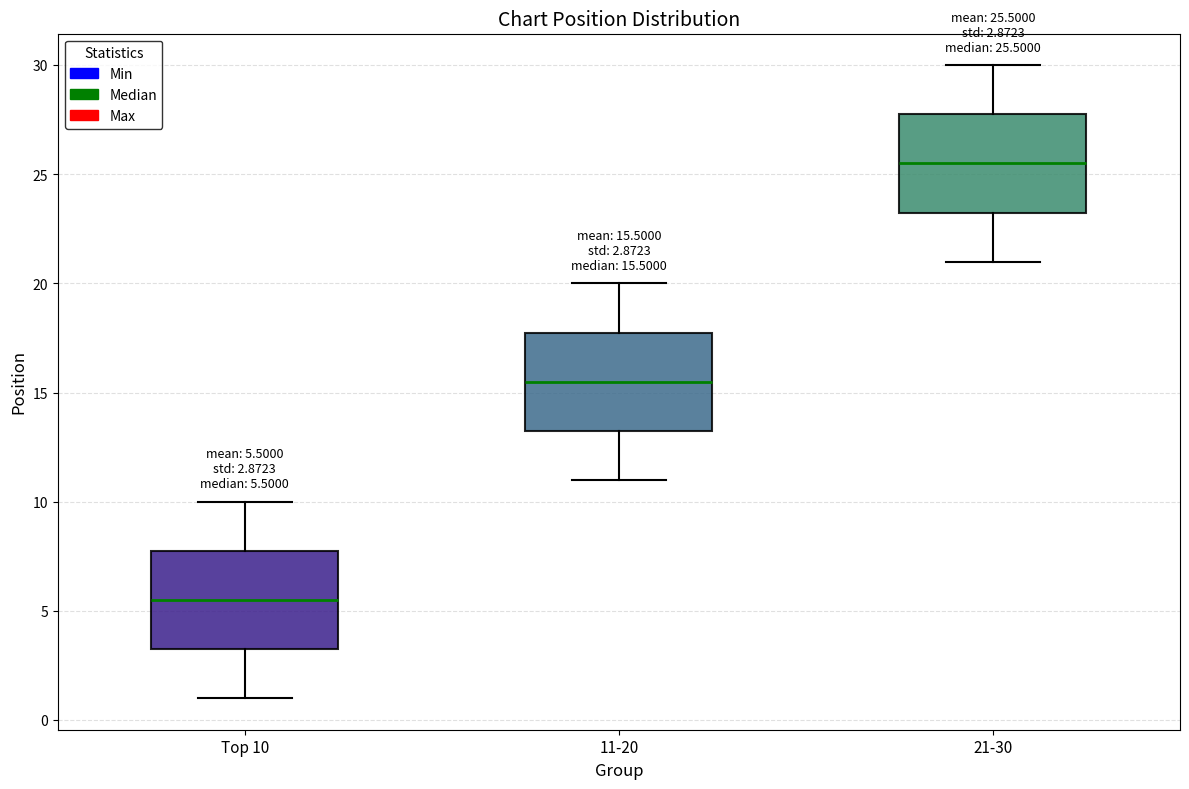

Which box has the lowest median line?

Top 10